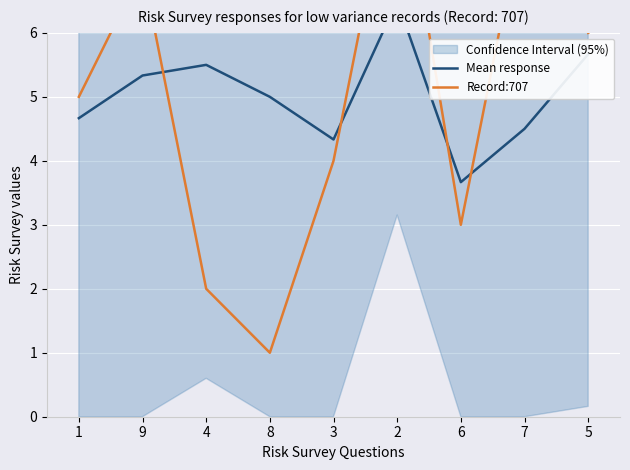

At which label does Record:707 first exceed 5?

9